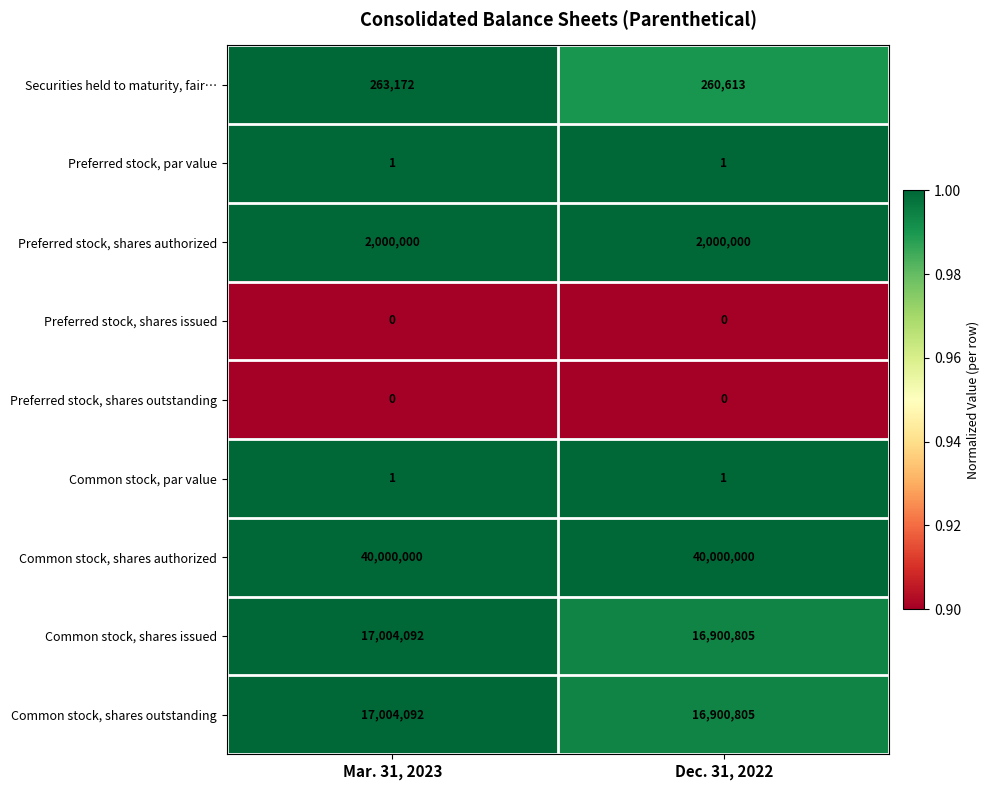

Reading left to right, list all the values displayed in this chart.

Securities held to maturity, fair…: Mar. 31, 2023=263172	Dec. 31, 2022=260613
Preferred stock, par value: Mar. 31, 2023=1	Dec. 31, 2022=1
Preferred stock, shares authorized: Mar. 31, 2023=2000000	Dec. 31, 2022=2000000
Preferred stock, shares issued: Mar. 31, 2023=0	Dec. 31, 2022=0
Preferred stock, shares outstanding: Mar. 31, 2023=0	Dec. 31, 2022=0
Common stock, par value: Mar. 31, 2023=1	Dec. 31, 2022=1
Common stock, shares authorized: Mar. 31, 2023=40000000	Dec. 31, 2022=40000000
Common stock, shares issued: Mar. 31, 2023=17004092	Dec. 31, 2022=16900805
Common stock, shares outstanding: Mar. 31, 2023=17004092	Dec. 31, 2022=16900805